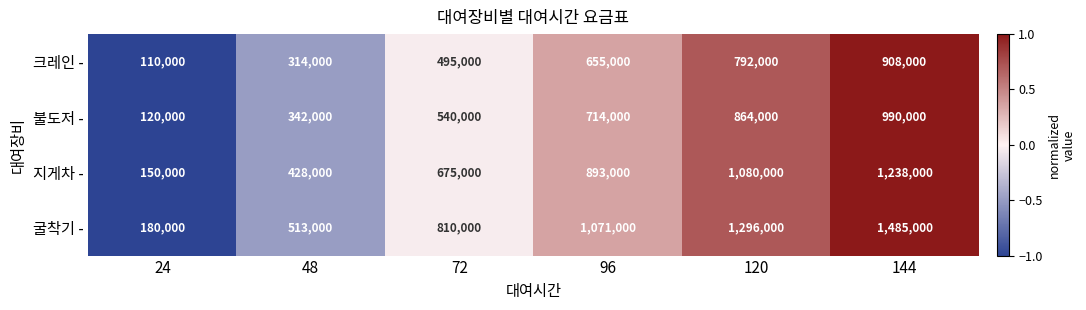

Which series changed the most between 96 and 144?

굴착기 -